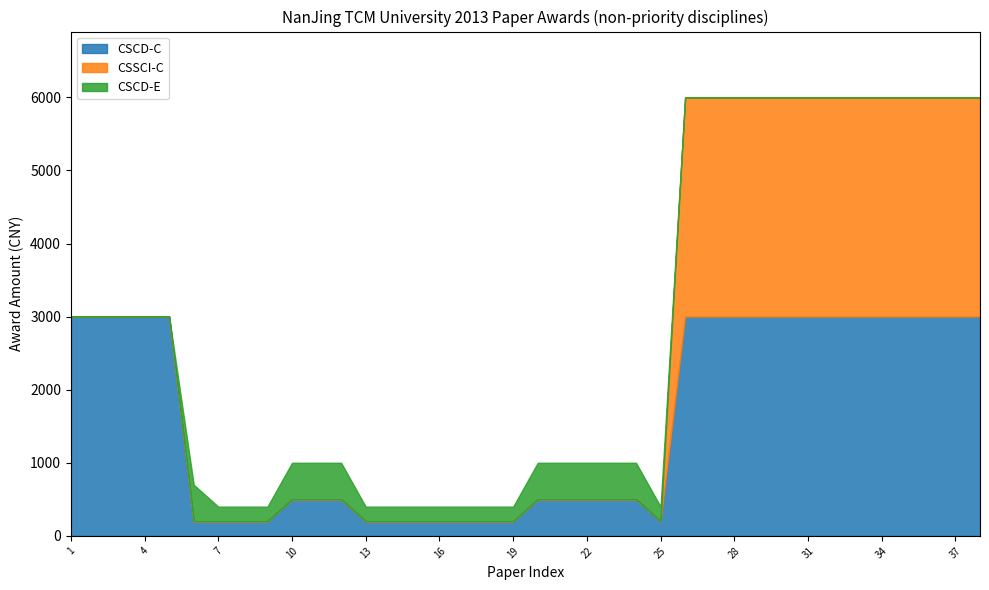

What is the spread (max minus min) of values at 38?

3000